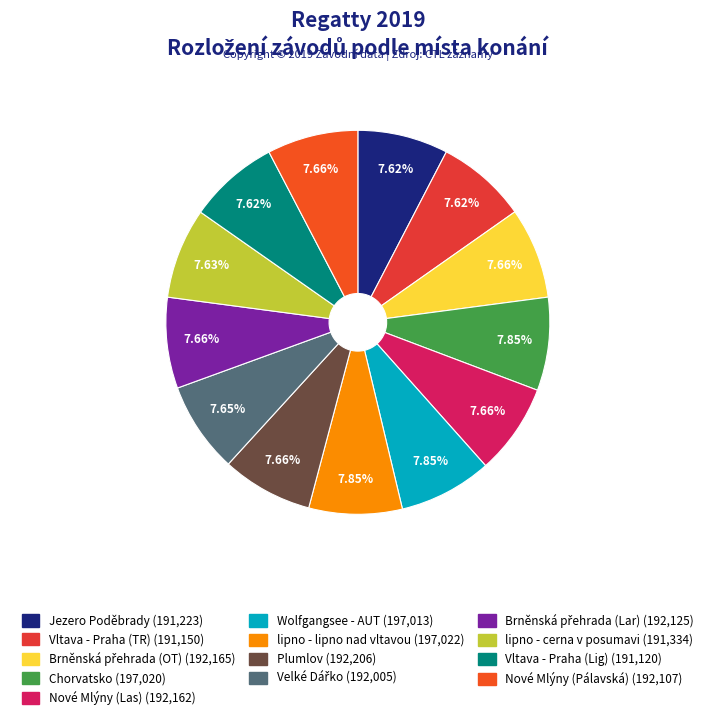

Is Nové Mlýny (Las) the majority of the pie?

No